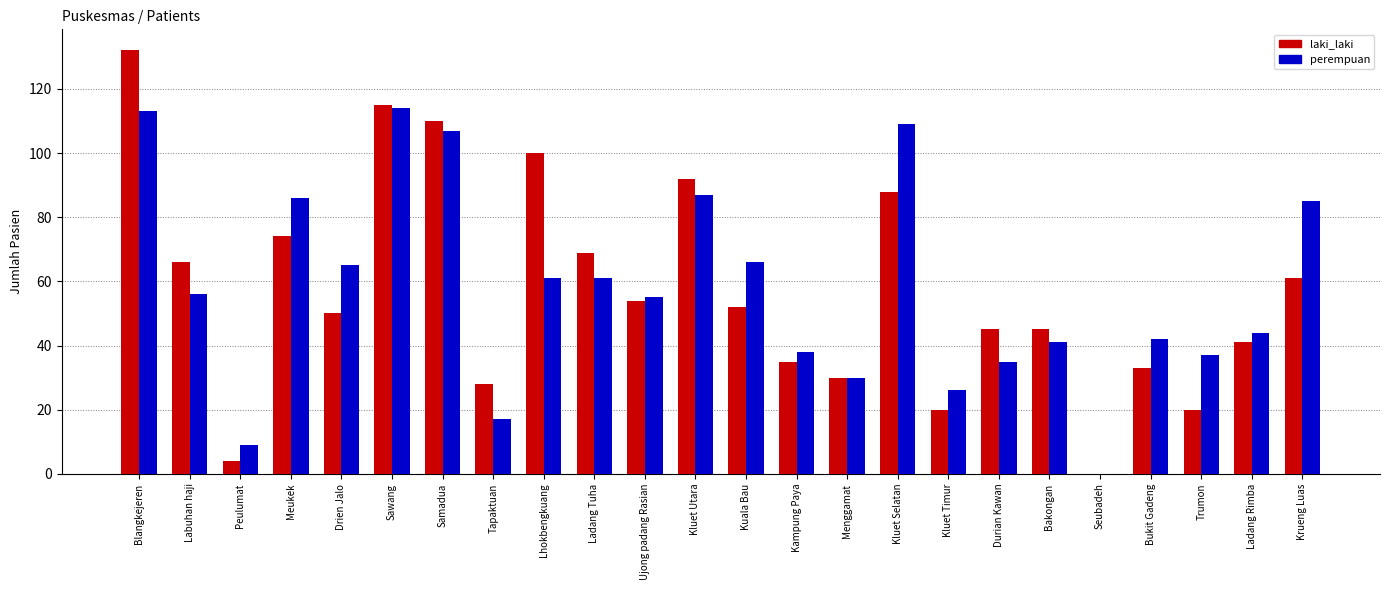

What are all the series names shown in the legend?

laki_laki, perempuan